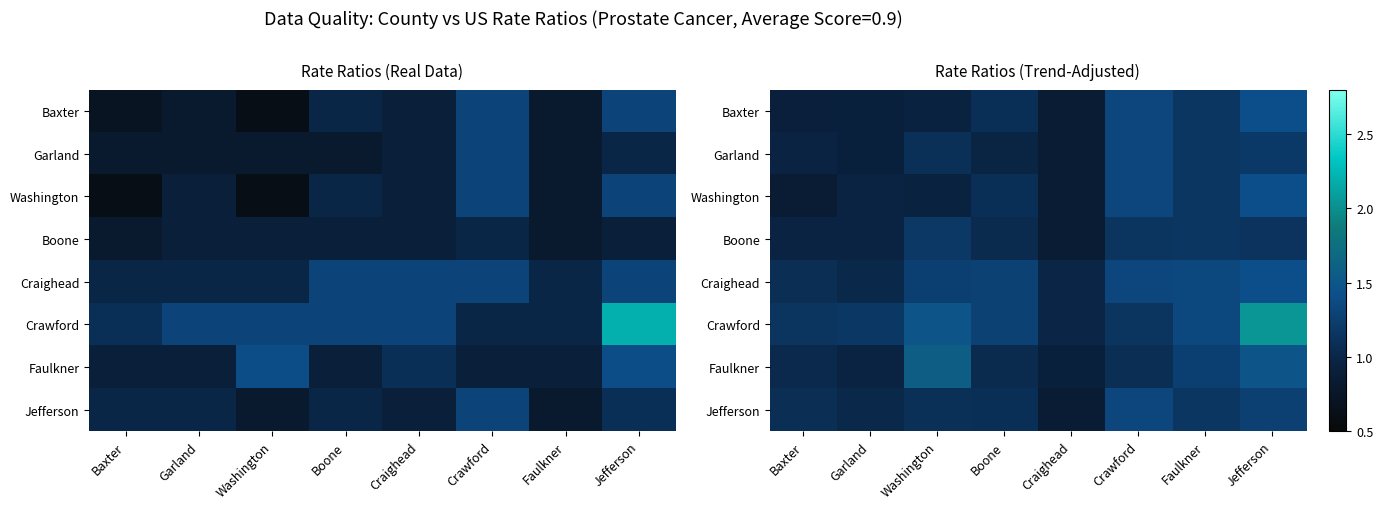

Count the number of categories in the chart.

8